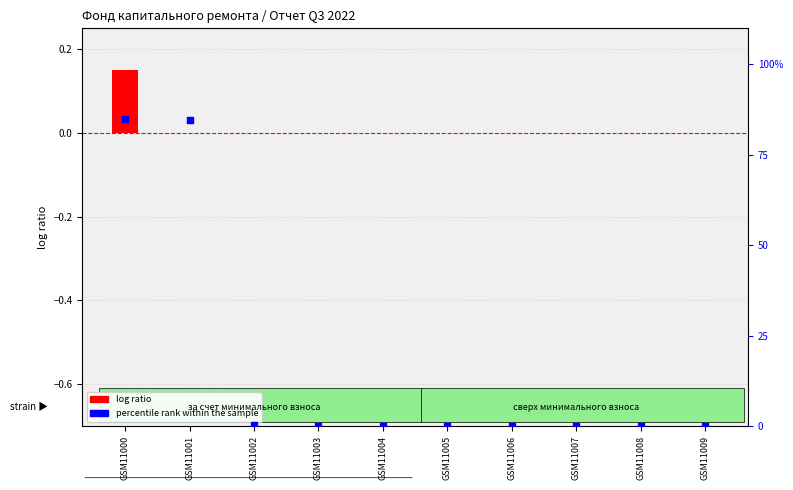

Which series reaches the minimum Y coordinate?

log ratio